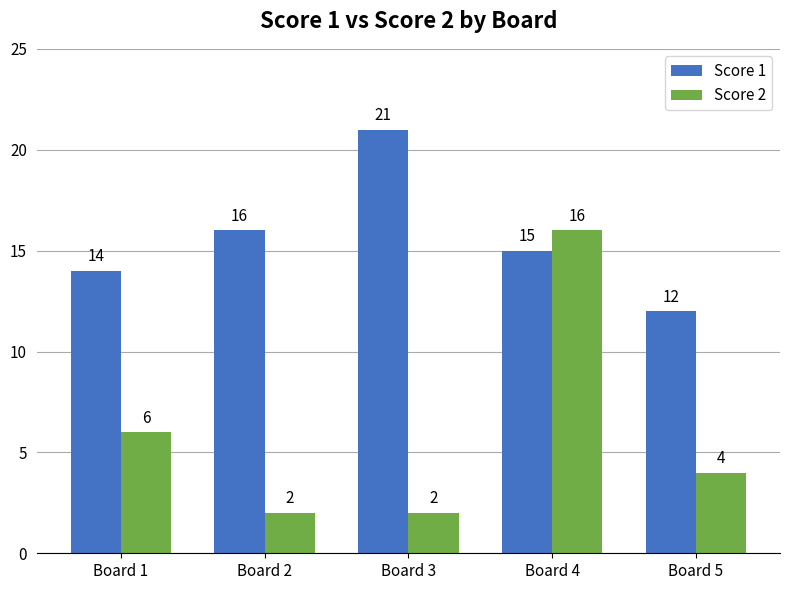

True or false: Score 1 has a value of 21 at Board 4.

False